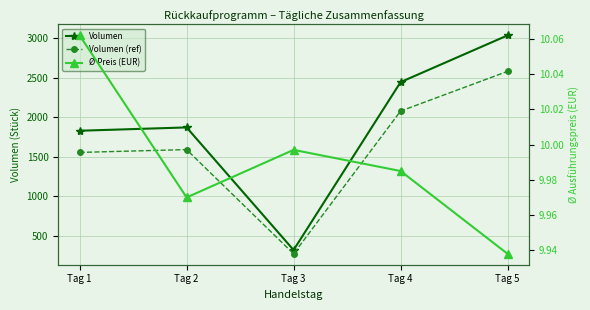

Rank the series at Tag 1 from highest to lowest value.

Volumen, Volumen (ref), Ø Preis (EUR)